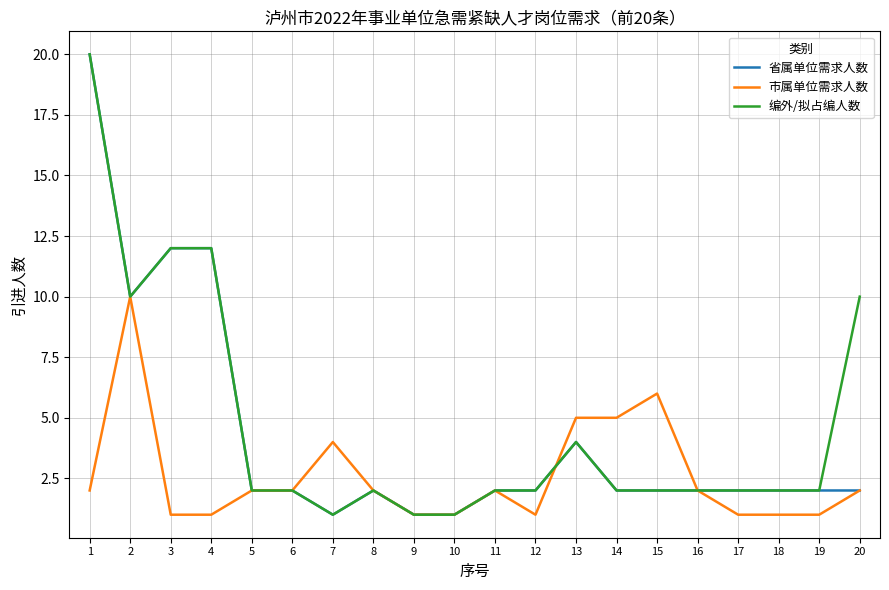

Is it true that 市属单位需求人数 equals 1 at 16?

False